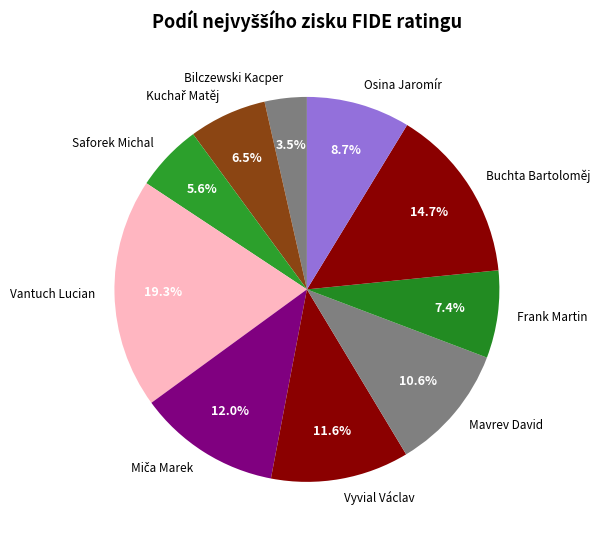

Count the number of slices in the pie.

10